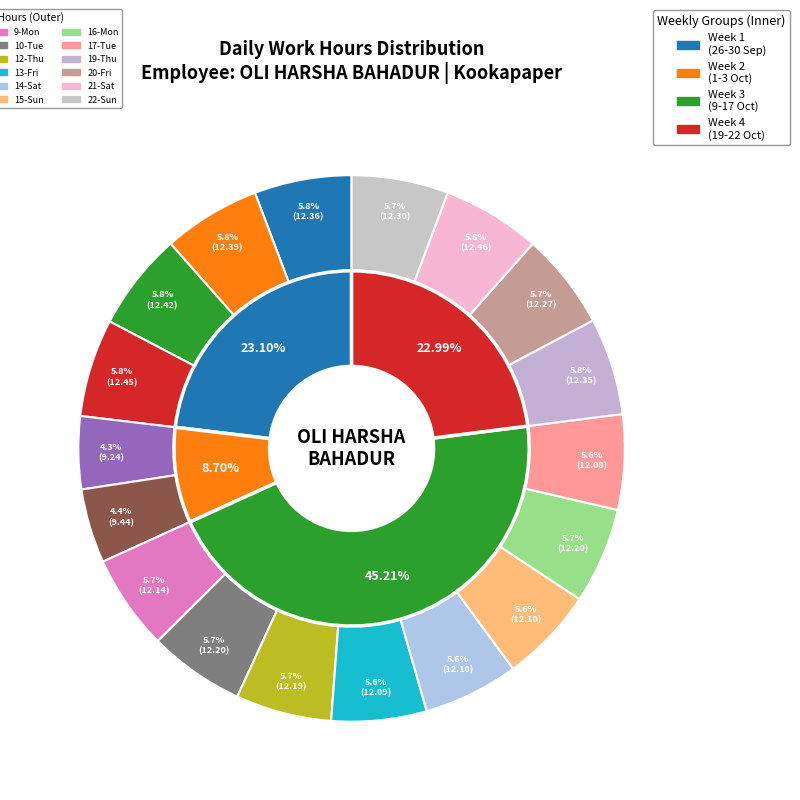

What is the change in value from 1-Sun to 10-Tue?

+3.0